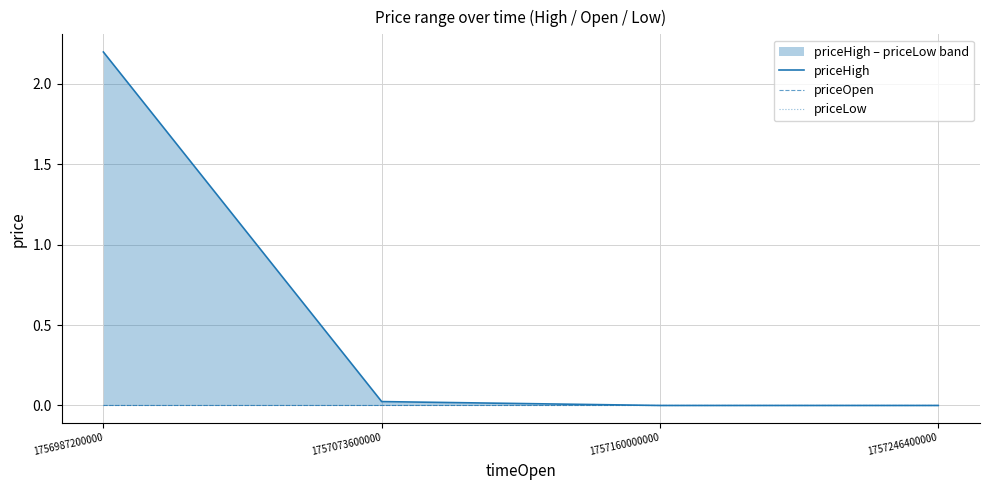

The value of priceHigh at 1756987200000 is 3.9. True or false?

False